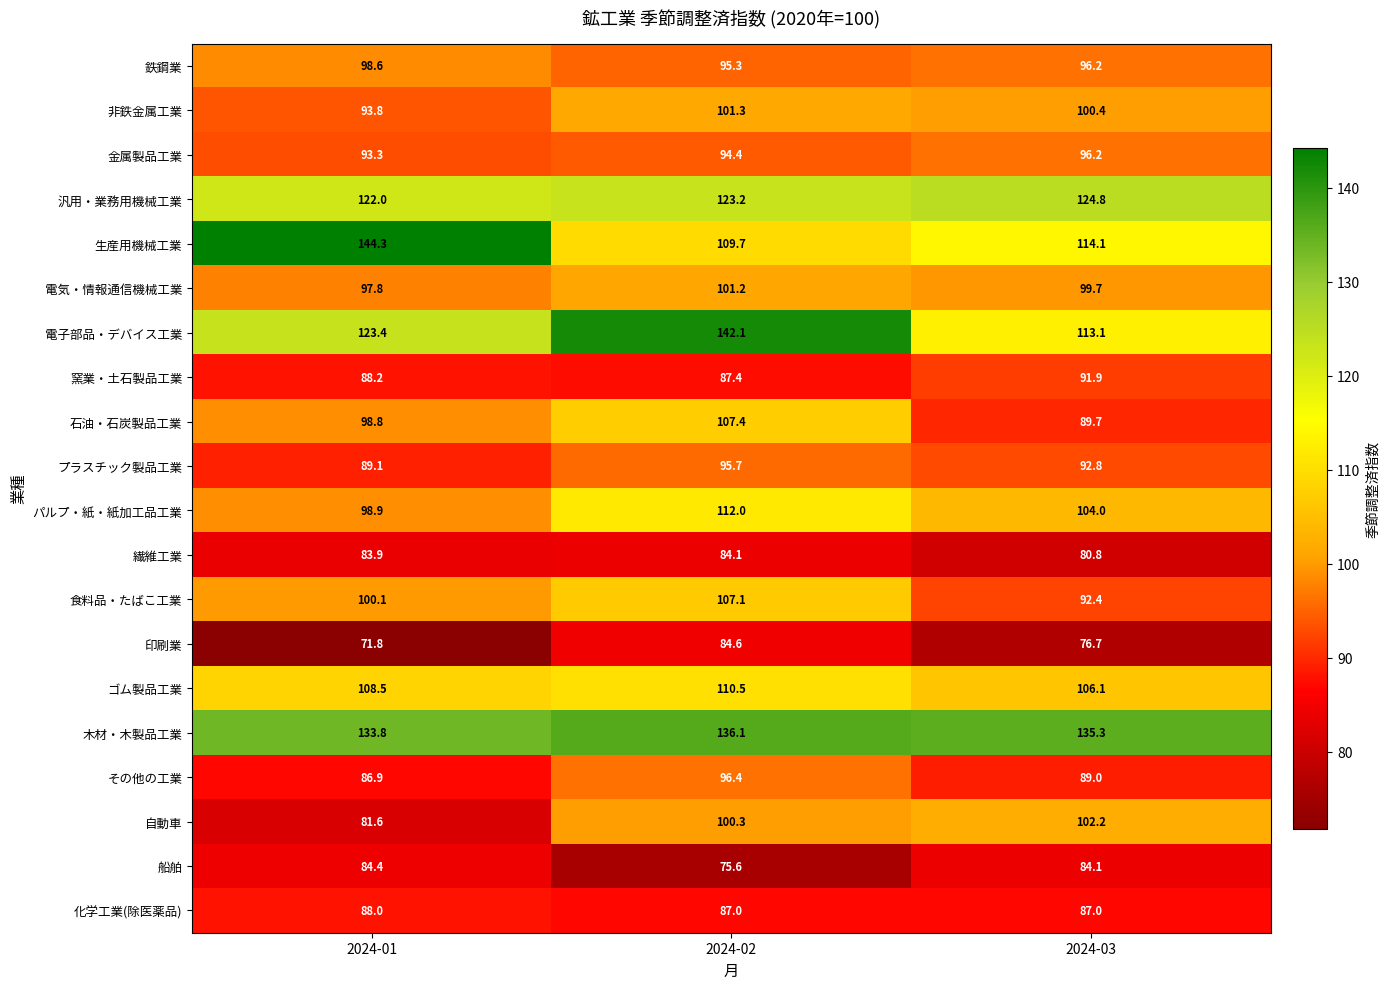

The value of 食料品・たばこ工業 at 2024-03 is 92.4. True or false?

True